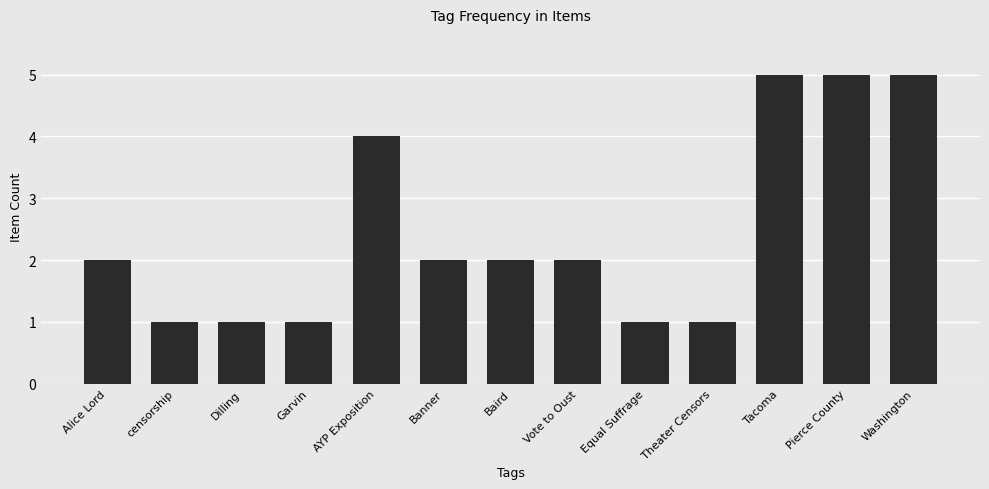

Which has a higher value, Washington or Baird?

Washington